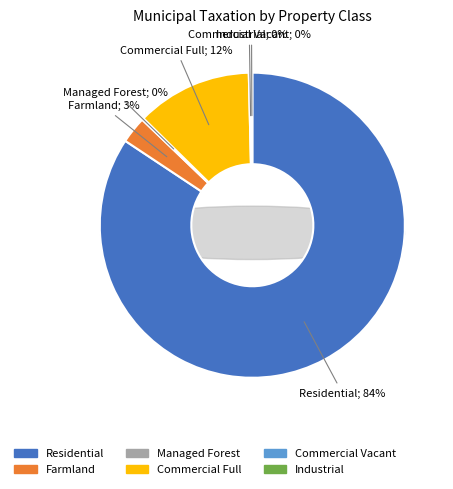

Does Residential represent more than half of the total?

Yes